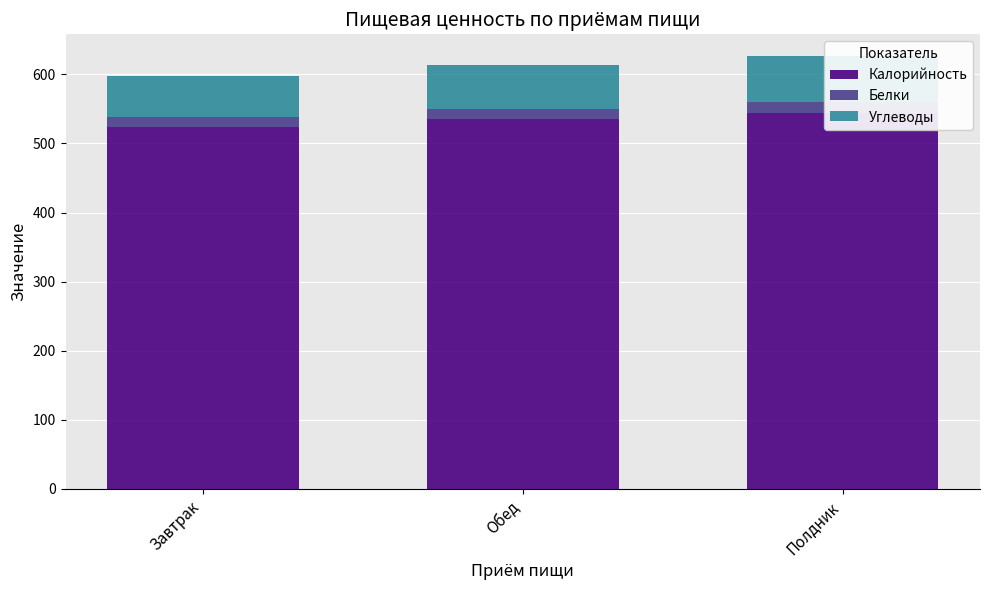

What is the minimum value shown in the chart?

14.0